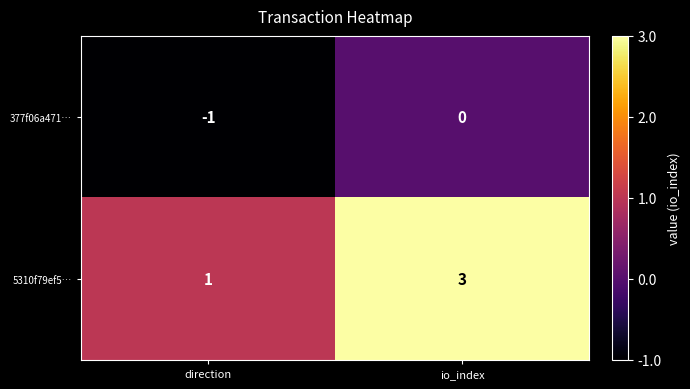

At which label is 5310f79ef5… closest to 2?

direction